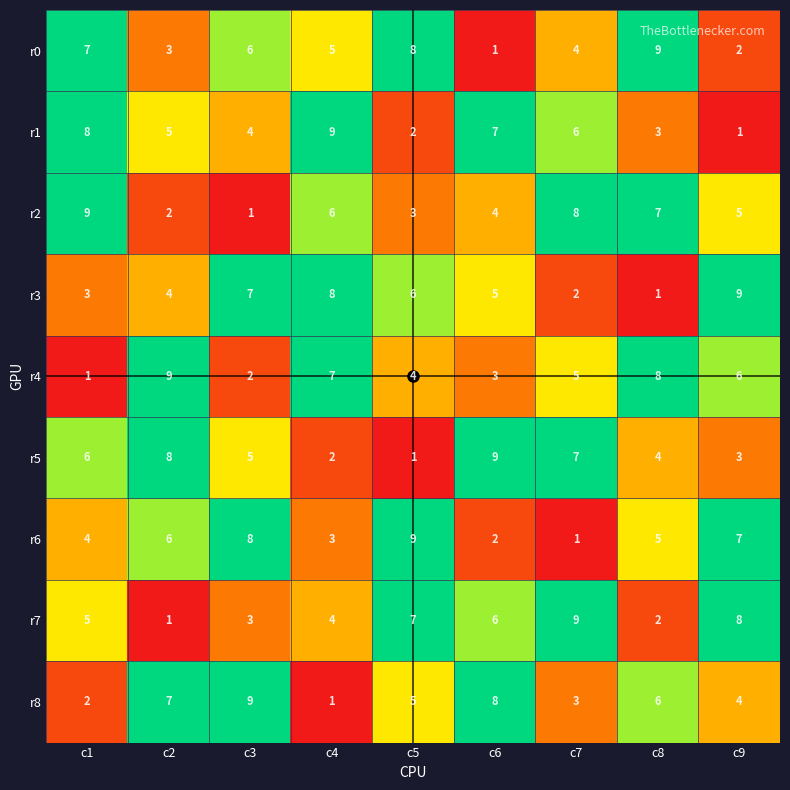

Count the r5 values in the range 3 to 7.

5